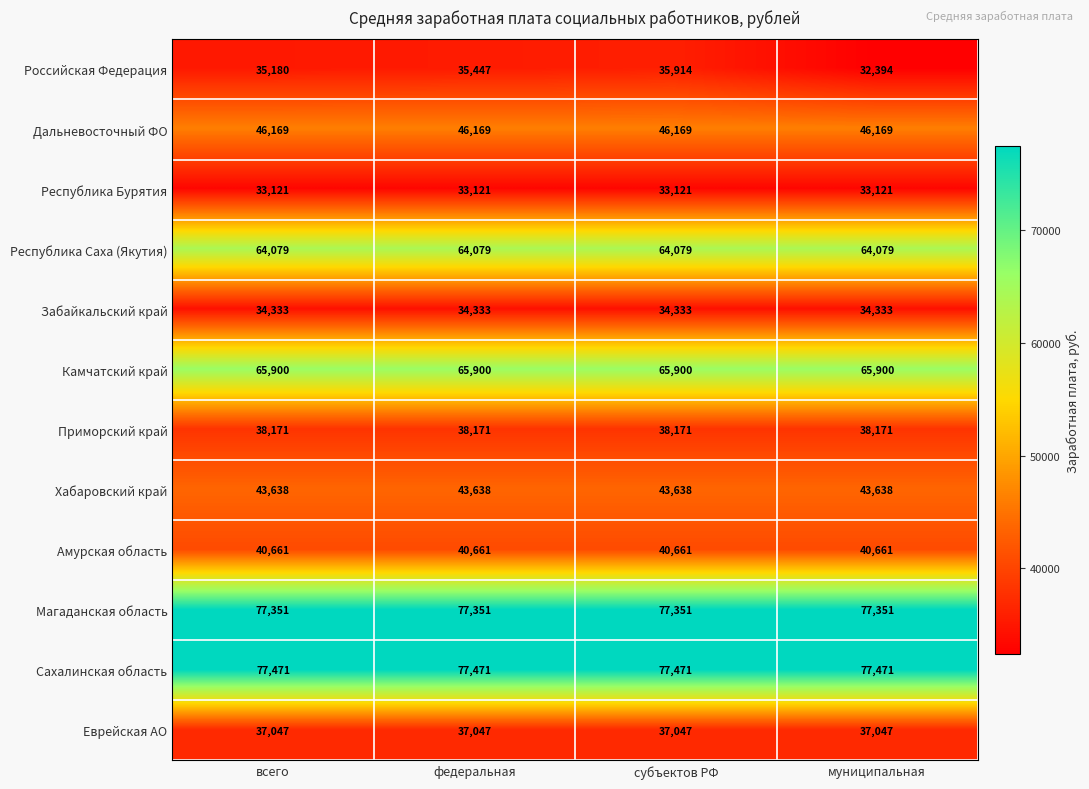

What is the approximate value of Камчатский край at субъектов РФ?

65900